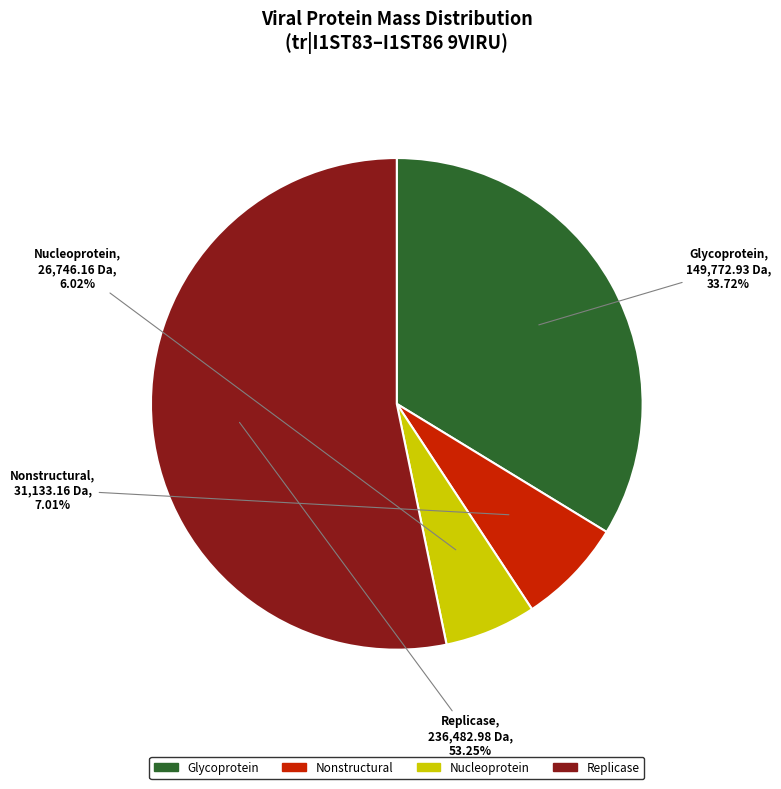

What is the smallest slice in the pie chart?

Nucleoprotein